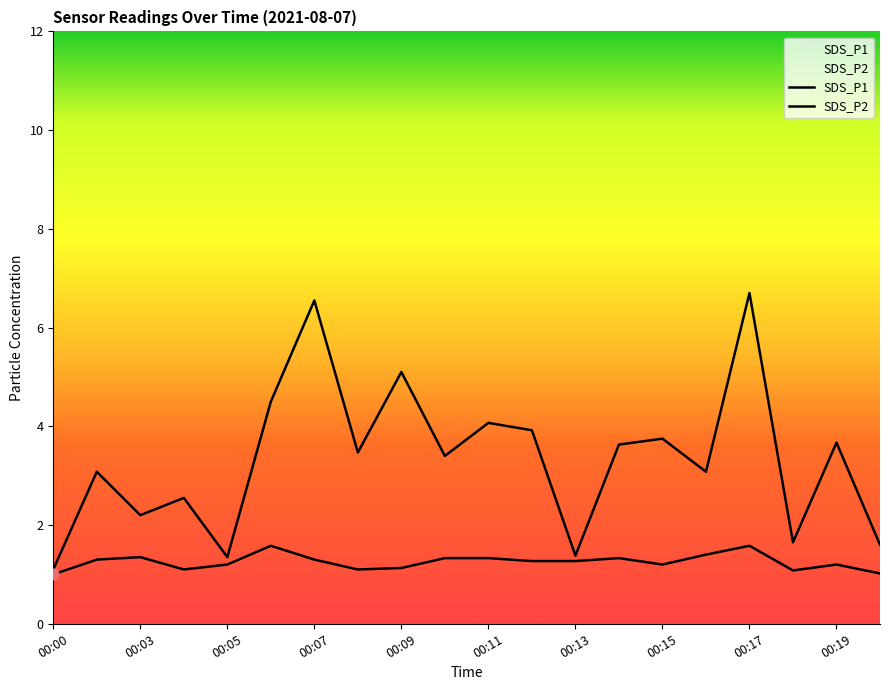

What are all the series names shown in the legend?

SDS_P1, SDS_P2